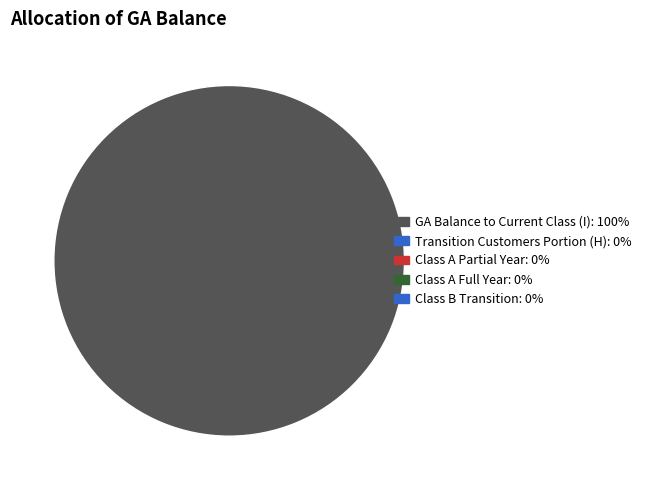

Is there any slice that represents more than half of the pie?

Yes